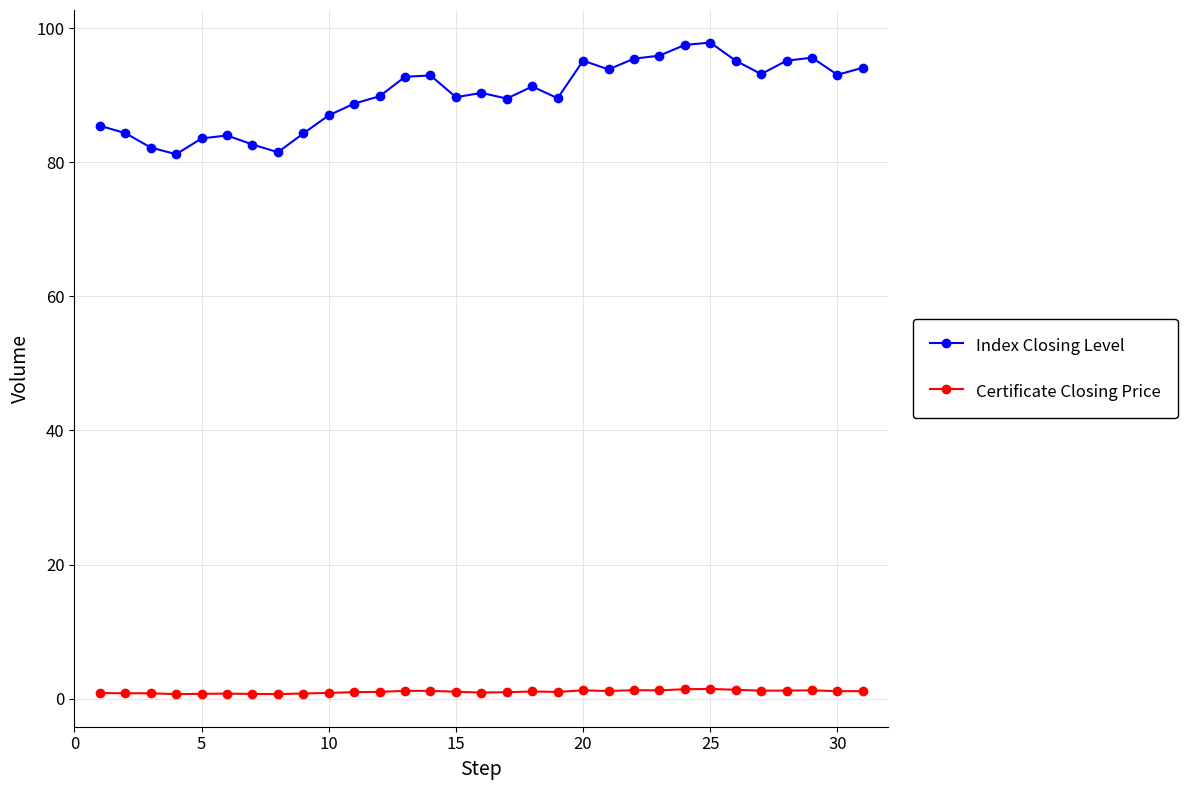

True or false: Index Closing Level and Certificate Closing Price cross at least once.

False